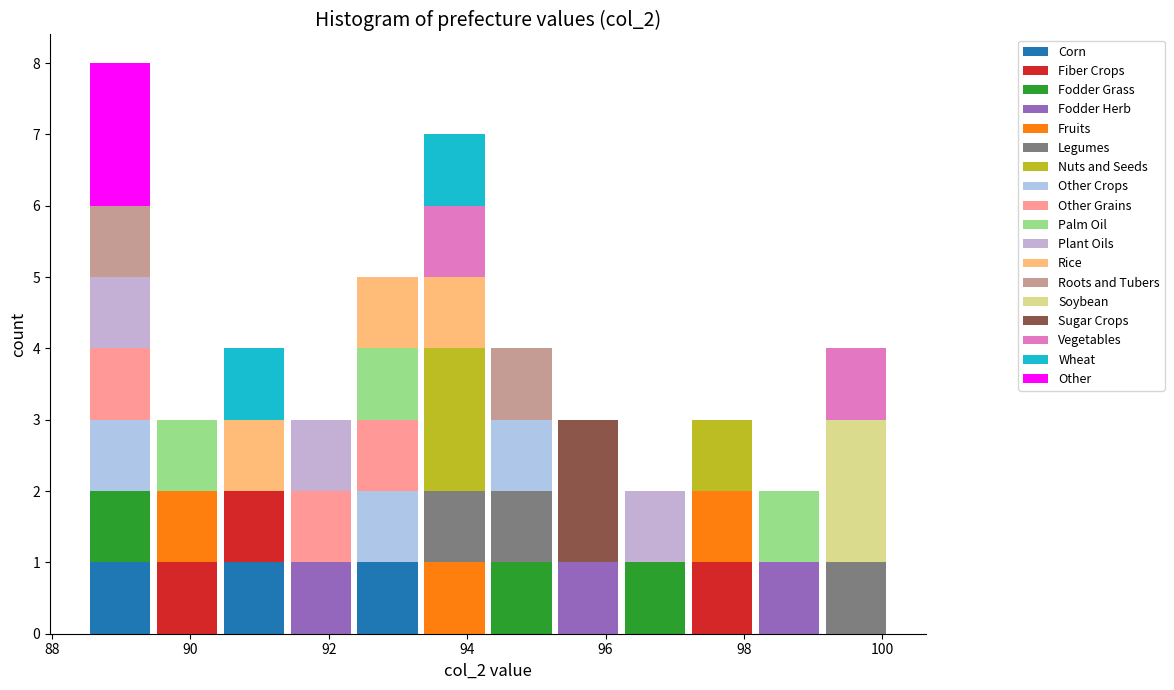

Reading left to right, list every stacked bar in this chart as the range it spans on the x-axis followed by its total height. Neither the bar edges nor the heights are printed on the chart, so give them approximately, as read against the axes.

88.6 to 89.4: 8
89.4 to 90.4: 3
90.4 to 91.4: 4
91.4 to 92.4: 3
92.4 to 93.4: 5
93.4 to 94.4: 7
94.4 to 95.2: 4
95.2 to 96.2: 3
96.2 to 97.2: 2
97.2 to 98.2: 3
98.2 to 99.2: 2
99.2 to 100.2: 4